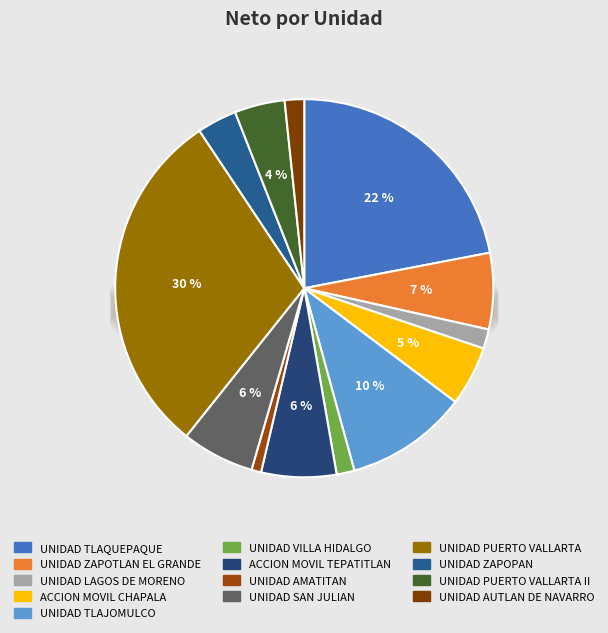

Count the number of slices in the pie.

13